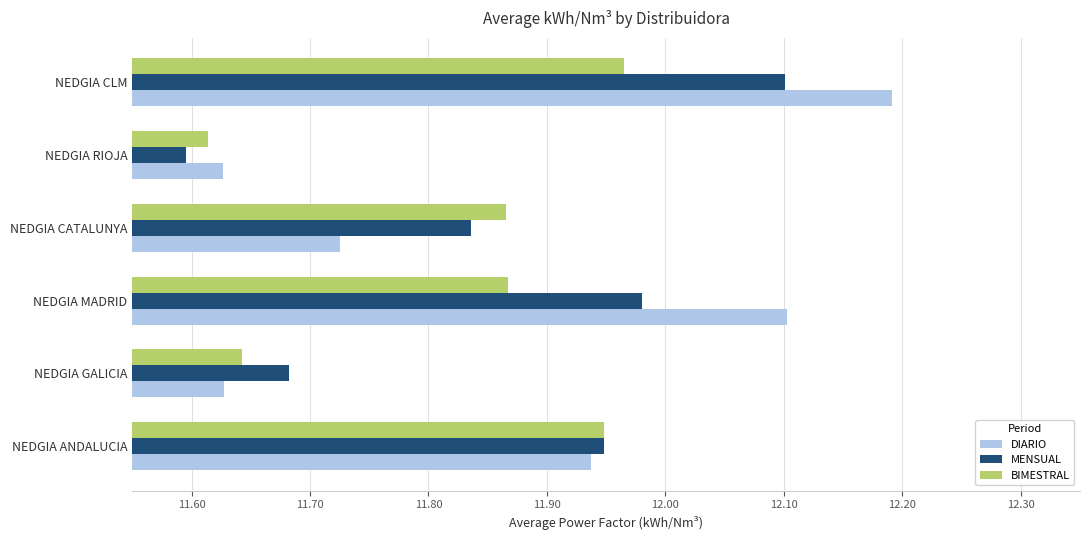

How many groups of bars are there?

6